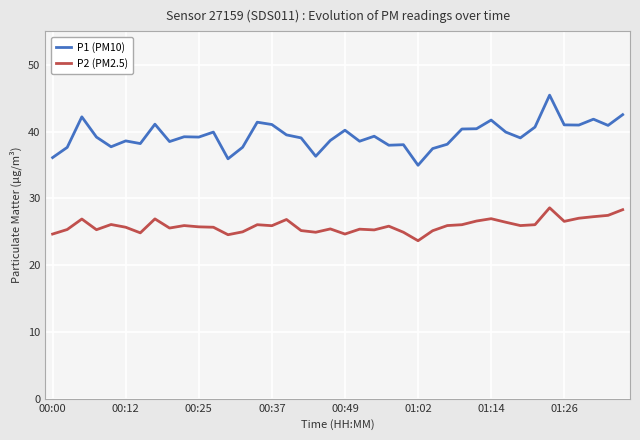

Which series has the largest total across all categories?

P1 (PM10)